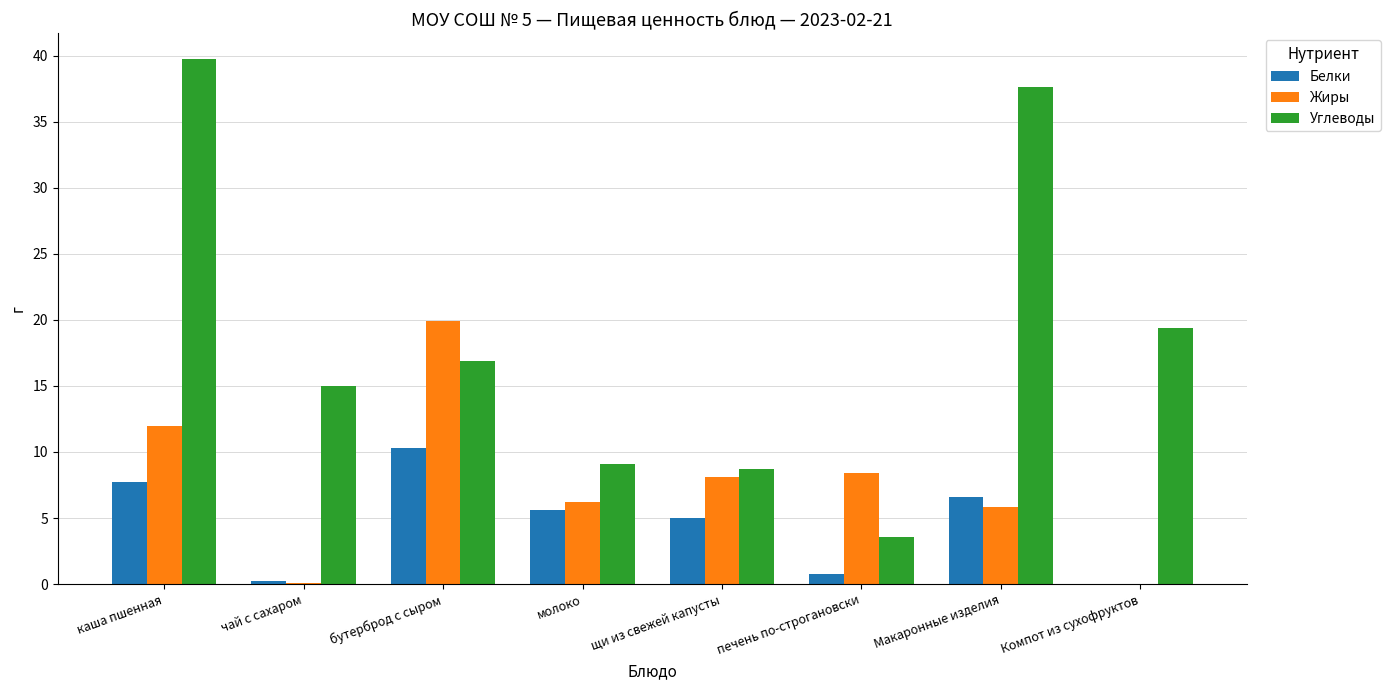

What is the total value across all series at бутерброд с сыром?

47.1